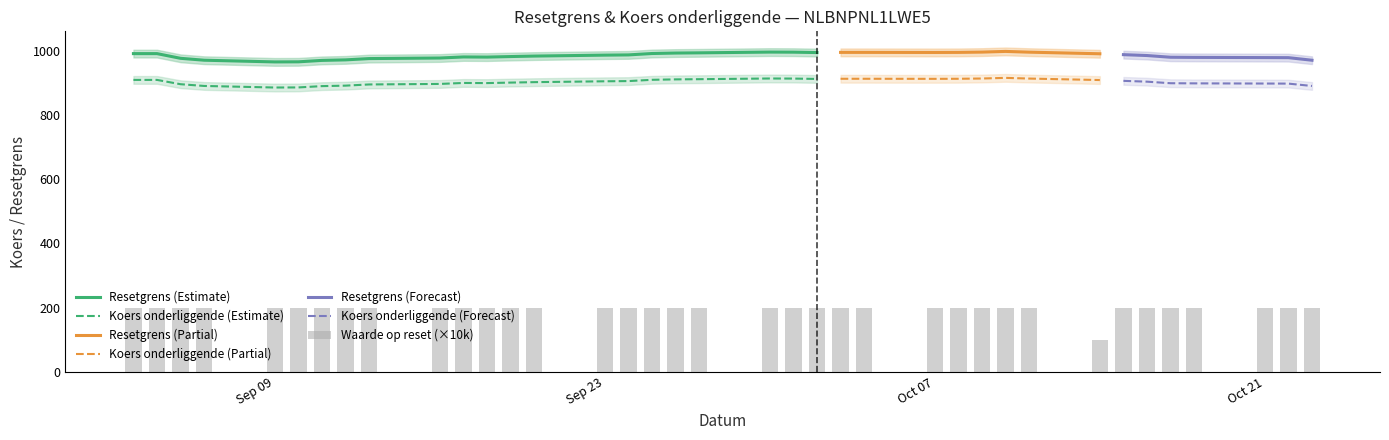

What is the lowest value of the Resetgrens (Estimate) series?

964.8